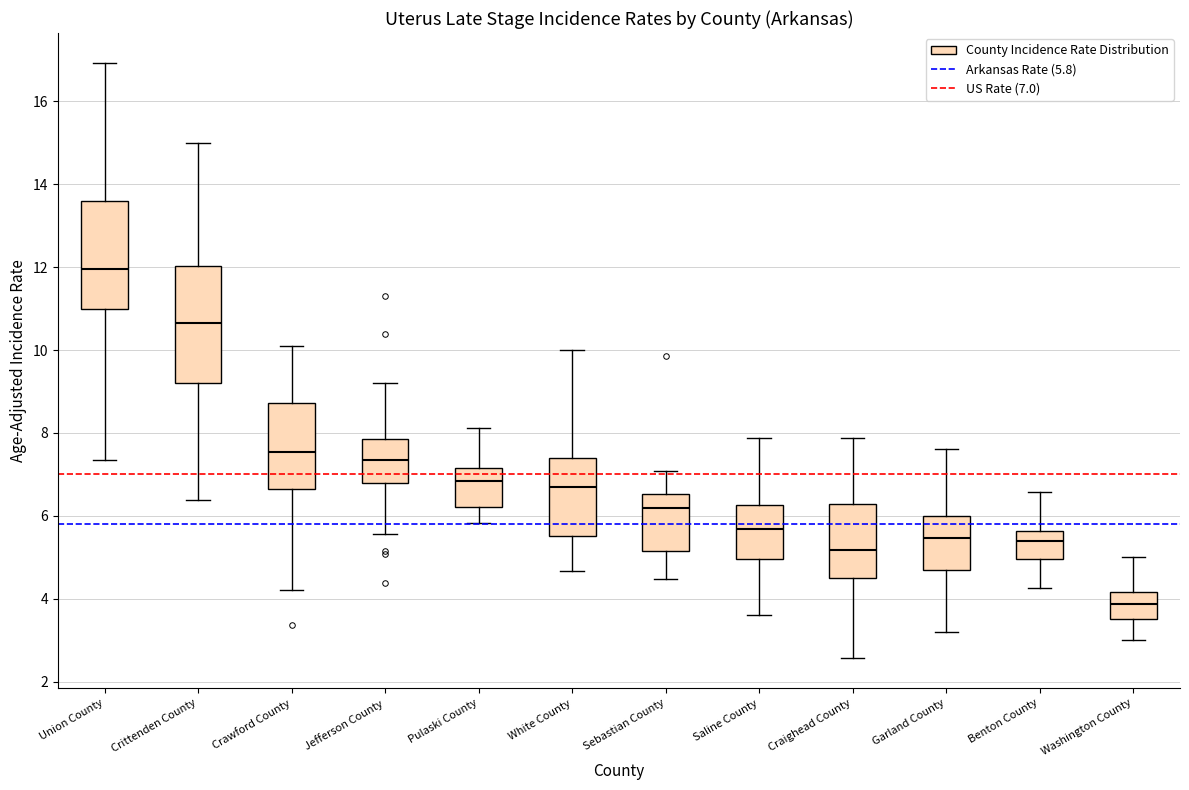

Which box's median line is the highest?

Union County